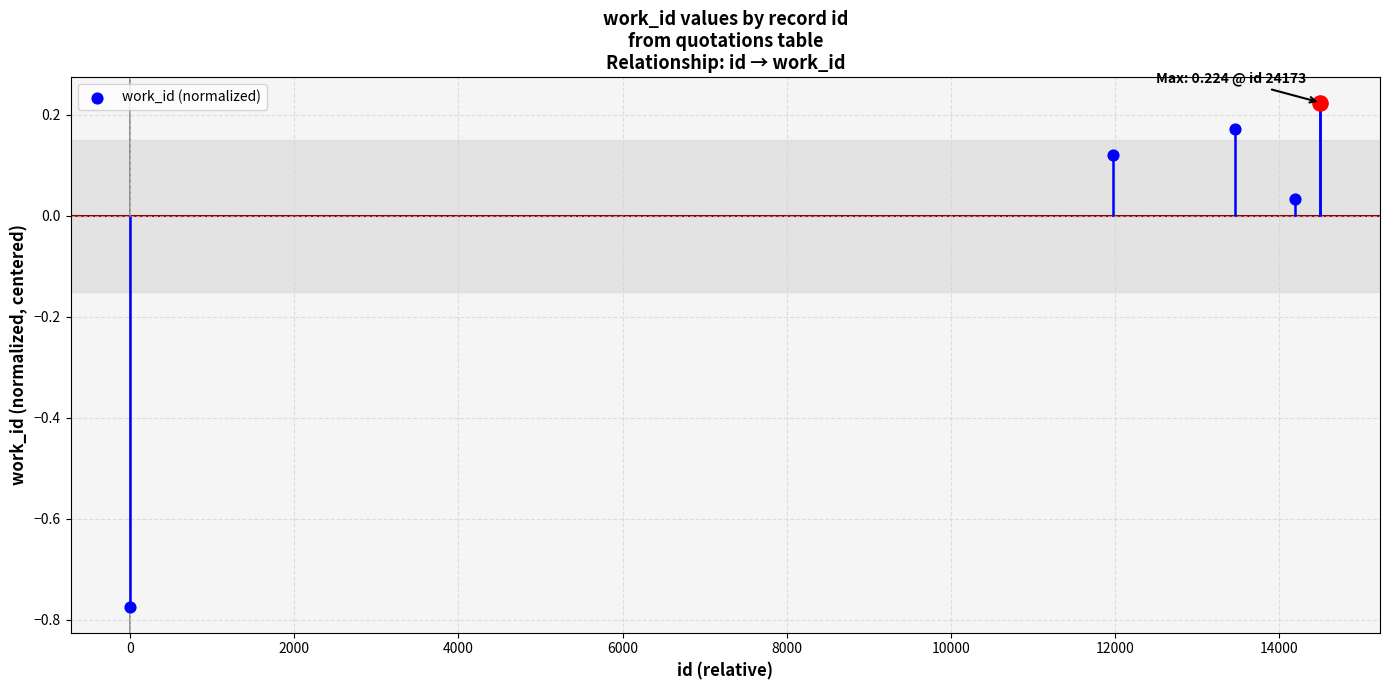

Which has a higher value, 8000 or 6000?

8000